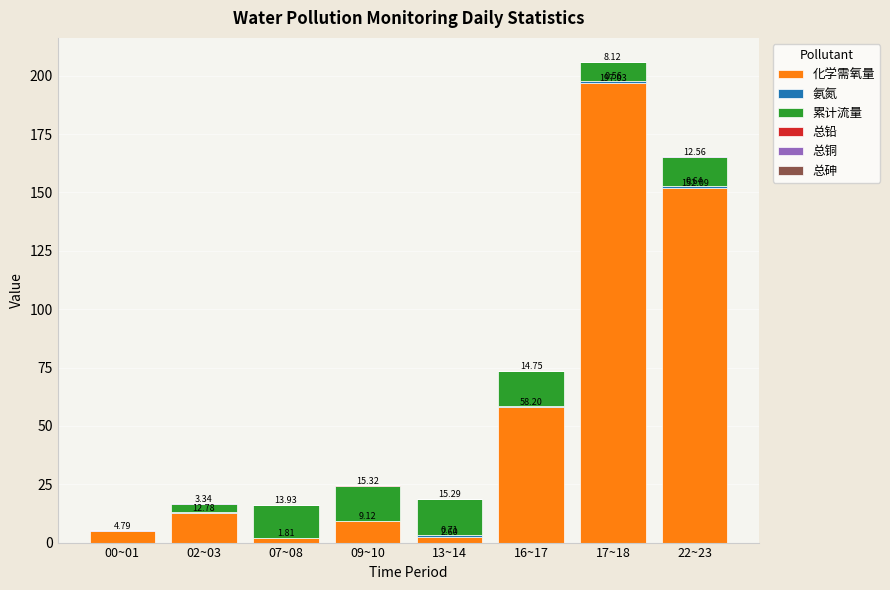

At which category is the sum across all series the highest?

17~18